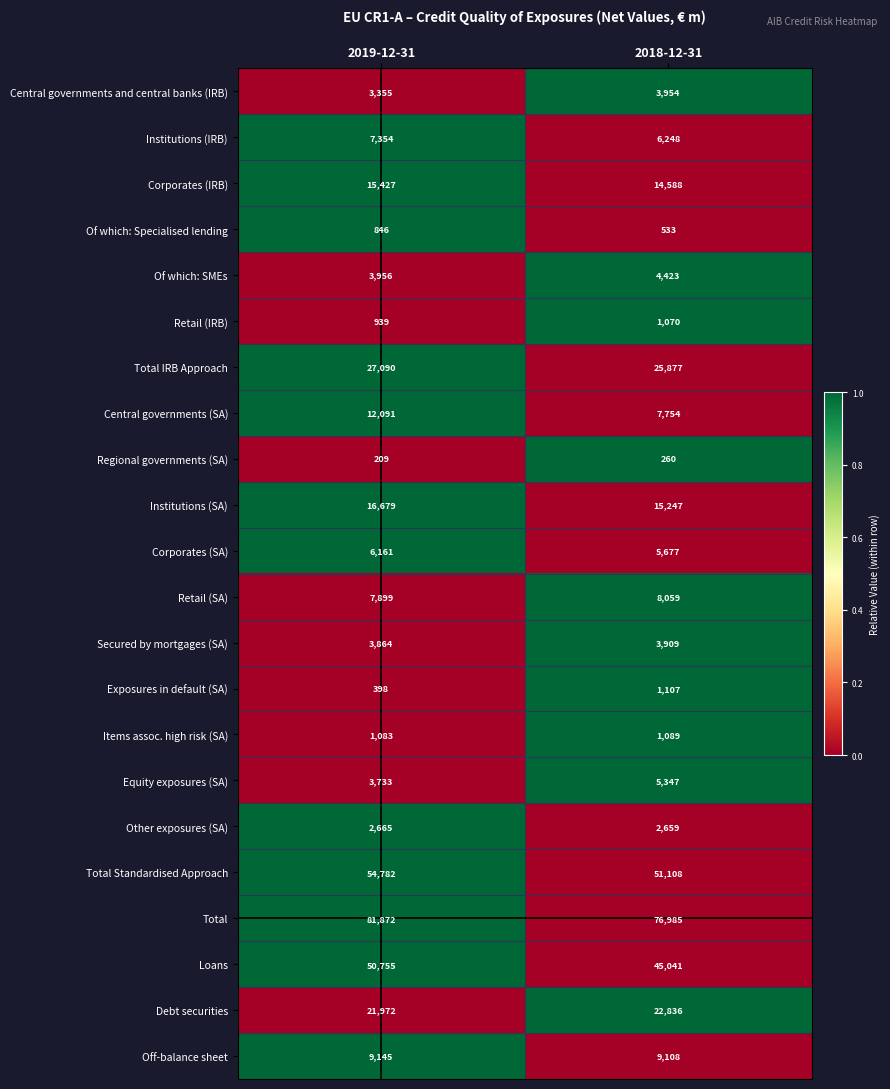

How many data points in Retail (SA) are less than 8059?

1